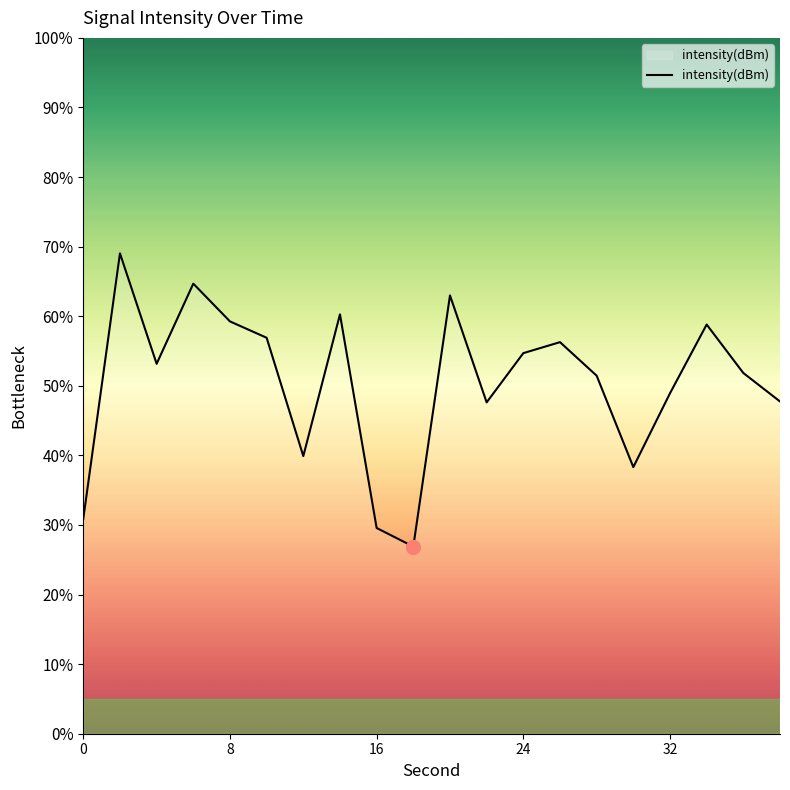

What is the greatest value displayed?

69.0